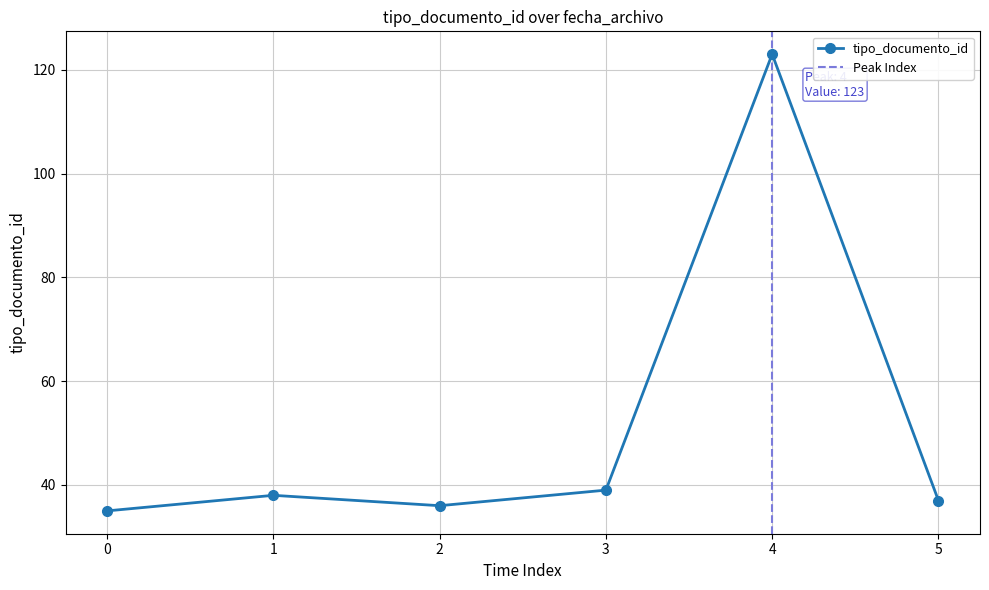

Does the chart display data point markers on the line(s)?

Yes